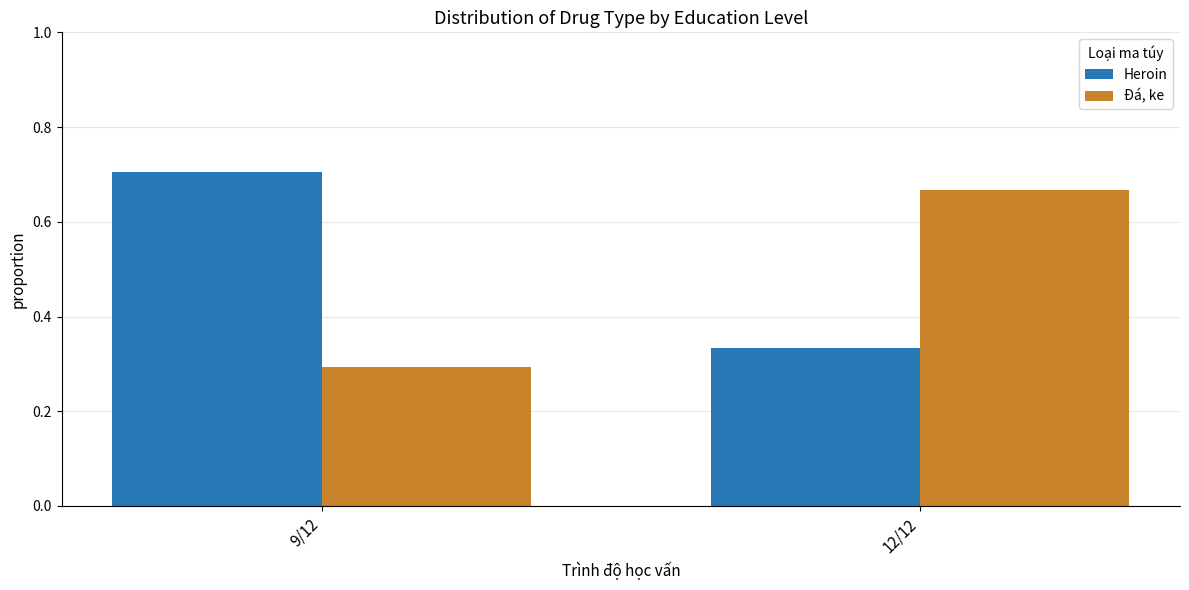

True or false: Heroin has a value of 0.3 at 12/12.

True